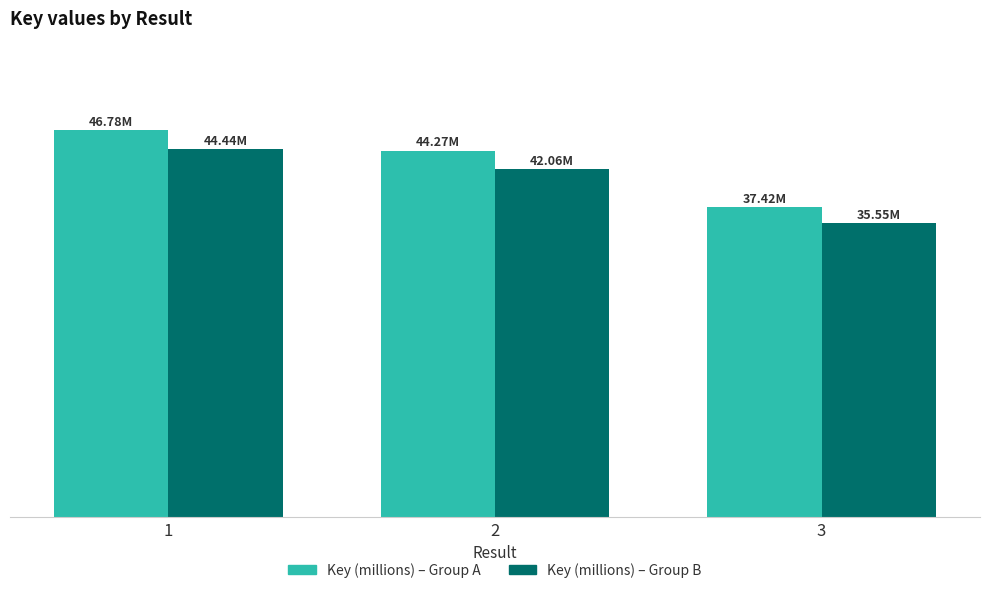

True or false: Key (millions) – Group B has a value of 75.5 at 1.

False